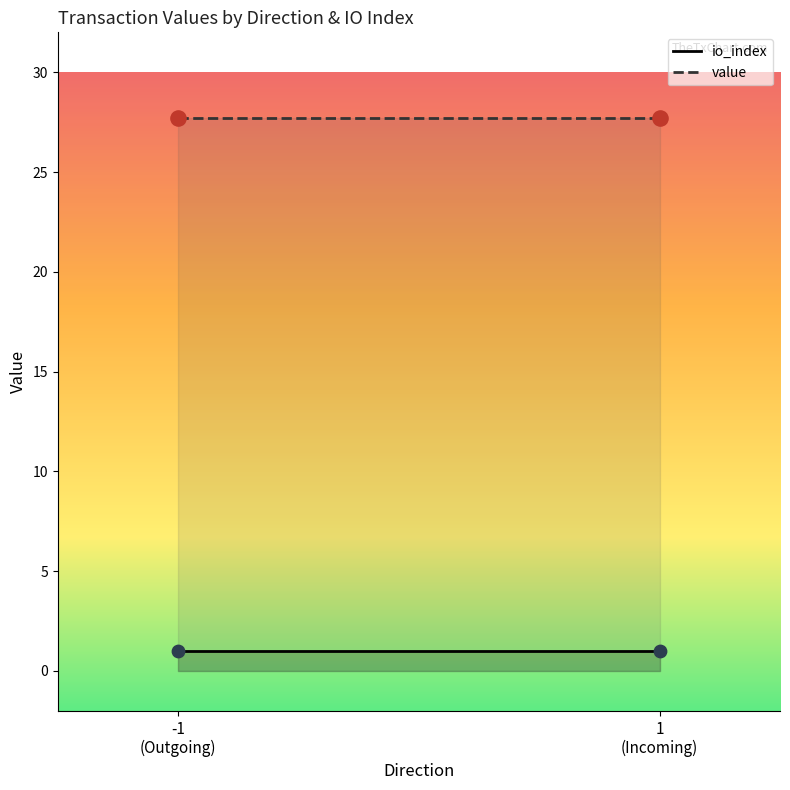

At which category is the sum across all series the highest?

-1_1